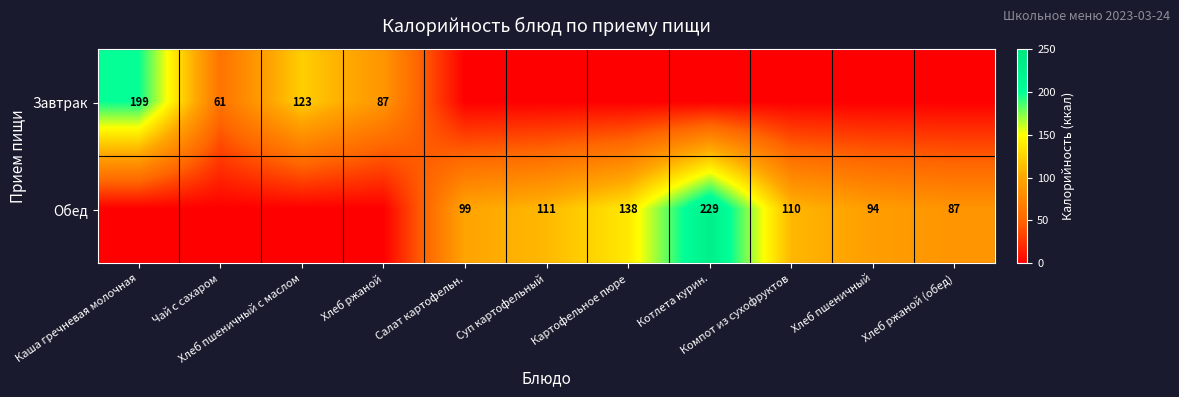

The value of Обед at Хлеб пшеничный с маслом is 0.0. True or false?

True